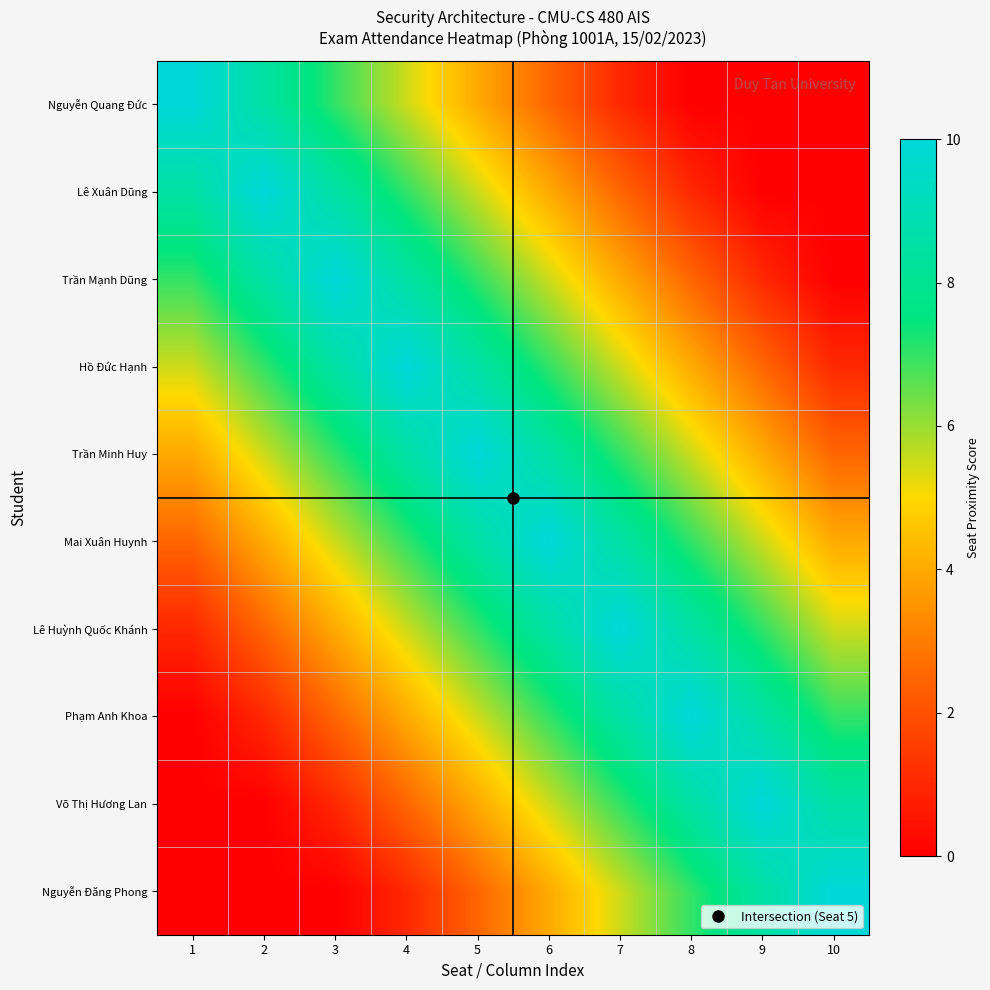

Reading right to left, transcribe all the data shown in this chart.

Nguyễn Quang Đức: 10=0.0	9=0.0	8=0.0	7=1.0	6=2.5	5=4.0	4=5.5	3=7.0	2=8.5	1=10.0
Lê Xuân Dũng: 10=0.0	9=0.0	8=1.0	7=2.5	6=4.0	5=5.5	4=7.0	3=8.5	2=10.0	1=8.5
Trần Mạnh Dũng: 10=0.0	9=1.0	8=2.5	7=4.0	6=5.5	5=7.0	4=8.5	3=10.0	2=8.5	1=7.0
Hồ Đức Hạnh: 10=1.0	9=2.5	8=4.0	7=5.5	6=7.0	5=8.5	4=10.0	3=8.5	2=7.0	1=5.5
Trần Minh Huy: 10=2.5	9=4.0	8=5.5	7=7.0	6=8.5	5=10.0	4=8.5	3=7.0	2=5.5	1=4.0
Mai Xuân Huynh: 10=4.0	9=5.5	8=7.0	7=8.5	6=10.0	5=8.5	4=7.0	3=5.5	2=4.0	1=2.5
Lê Huỳnh Quốc Khánh: 10=5.5	9=7.0	8=8.5	7=10.0	6=8.5	5=7.0	4=5.5	3=4.0	2=2.5	1=1.0
Phạm Anh Khoa: 10=7.0	9=8.5	8=10.0	7=8.5	6=7.0	5=5.5	4=4.0	3=2.5	2=1.0	1=0.0
Võ Thị Hương Lan: 10=8.5	9=10.0	8=8.5	7=7.0	6=5.5	5=4.0	4=2.5	3=1.0	2=0.0	1=0.0
Nguyễn Đăng Phong: 10=10.0	9=8.5	8=7.0	7=5.5	6=4.0	5=2.5	4=1.0	3=0.0	2=0.0	1=0.0